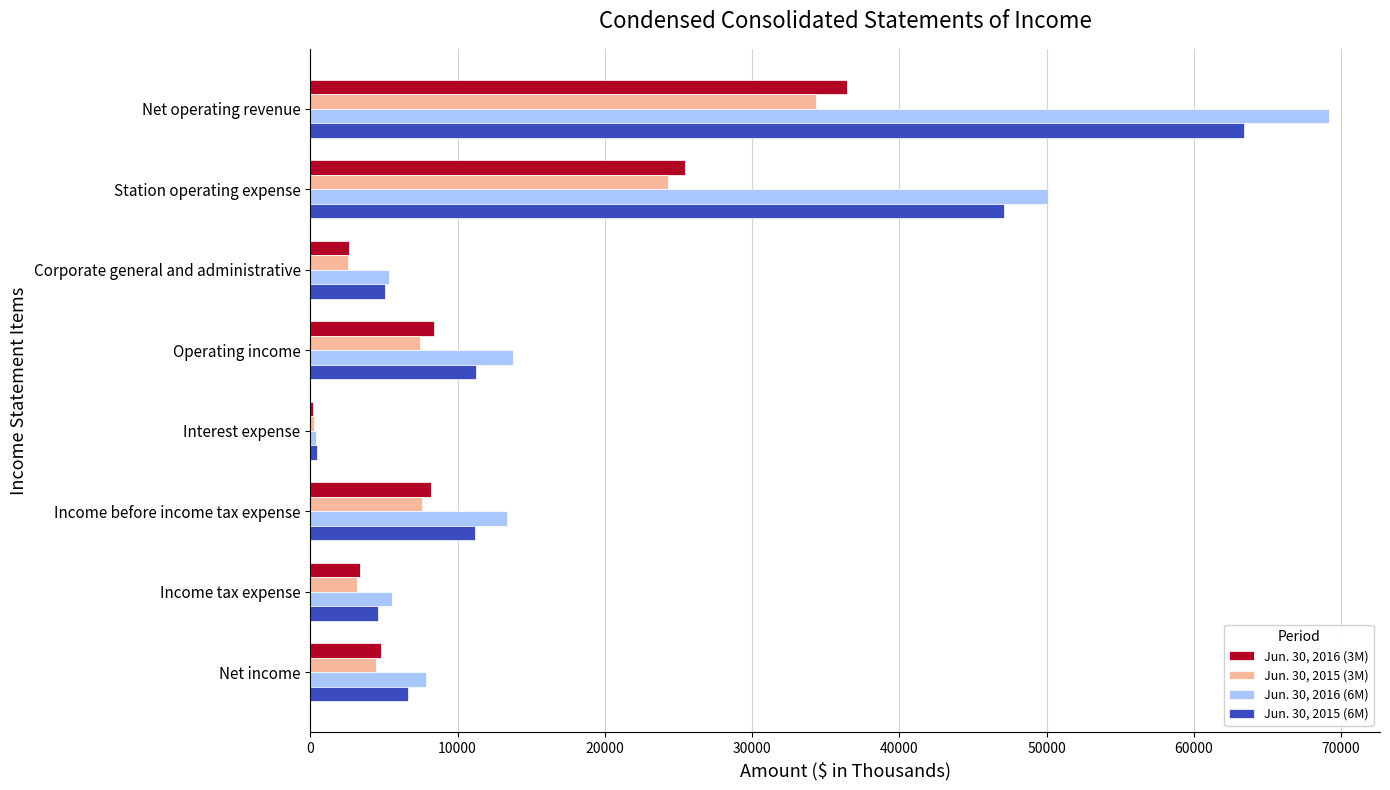

True or false: Jun. 30, 2016 (6M) has a value of 47781 at Net operating revenue.

False